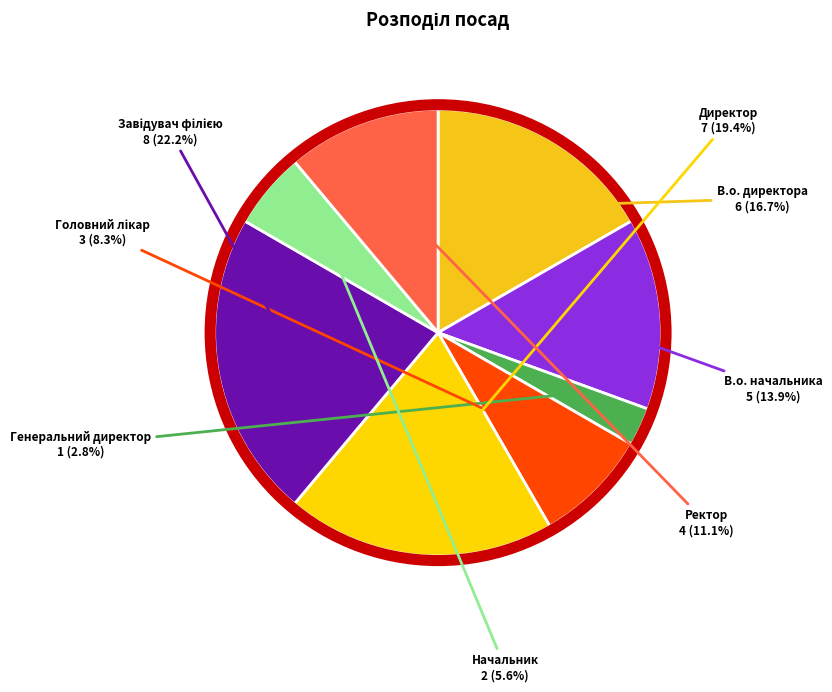

Do В.о. директора and В.о. начальника together represent more than half of the pie?

No